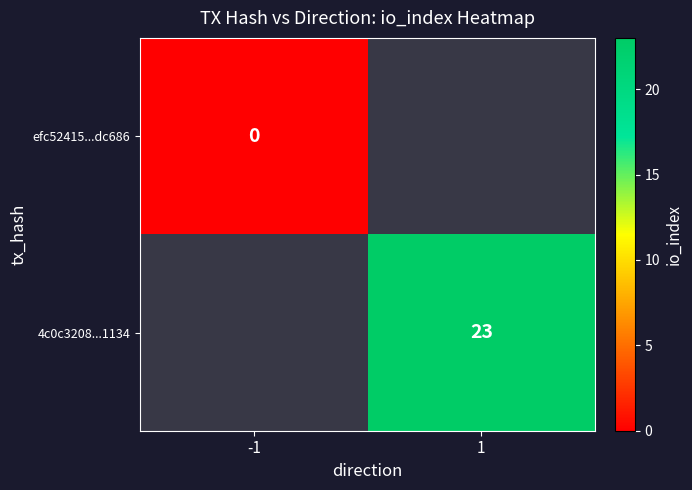

Is it true that 4c0c3208...1134 equals 40 at 1?

False